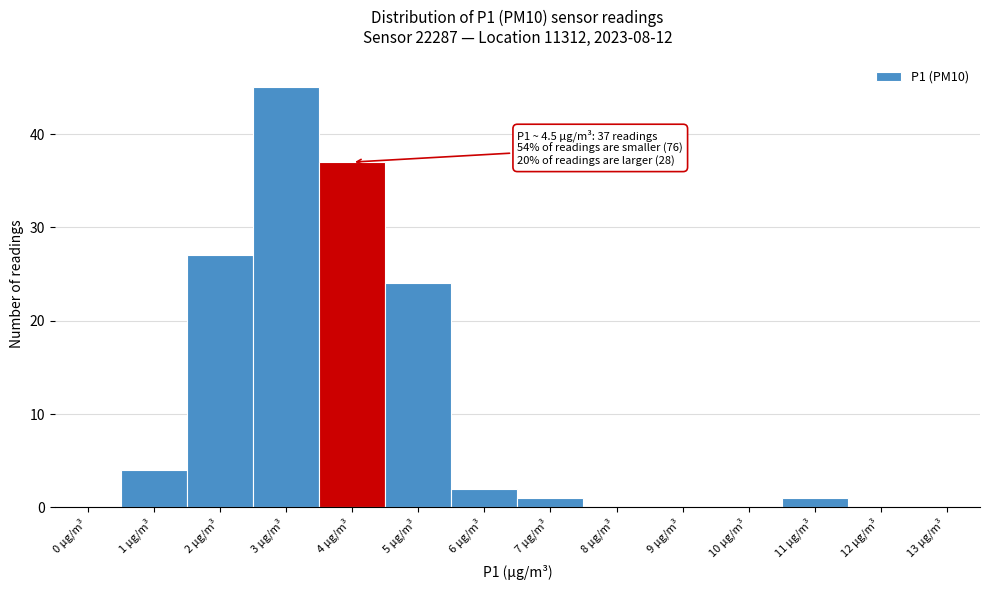

Reading left to right, transcribe all the data shown in this chart.

0 µg/m³=0	1 µg/m³=4	2 µg/m³=27	3 µg/m³=45	4 µg/m³=37	5 µg/m³=24	6 µg/m³=2	7 µg/m³=1	8 µg/m³=0	9 µg/m³=0	10 µg/m³=0	11 µg/m³=1	12 µg/m³=0	13 µg/m³=0